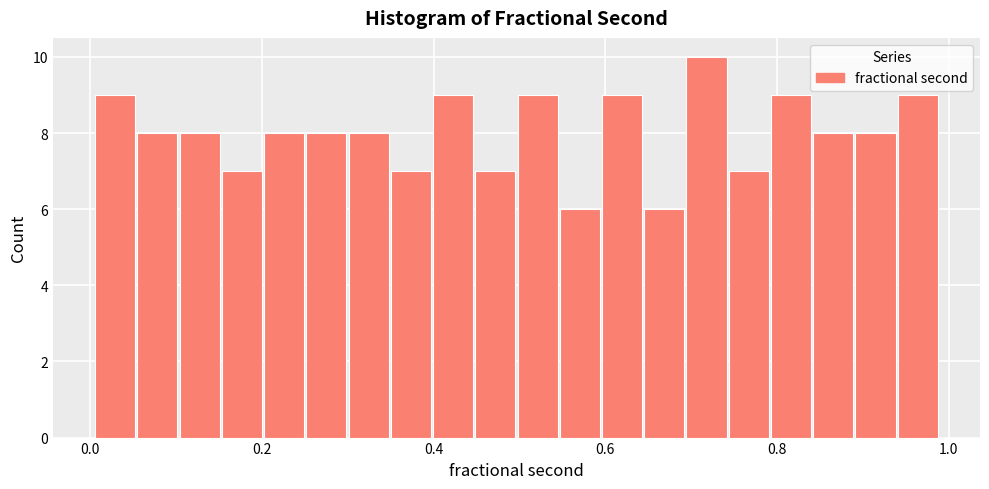

Read against the x-axis, roughly where is the centre of the tallest bar?

0.72